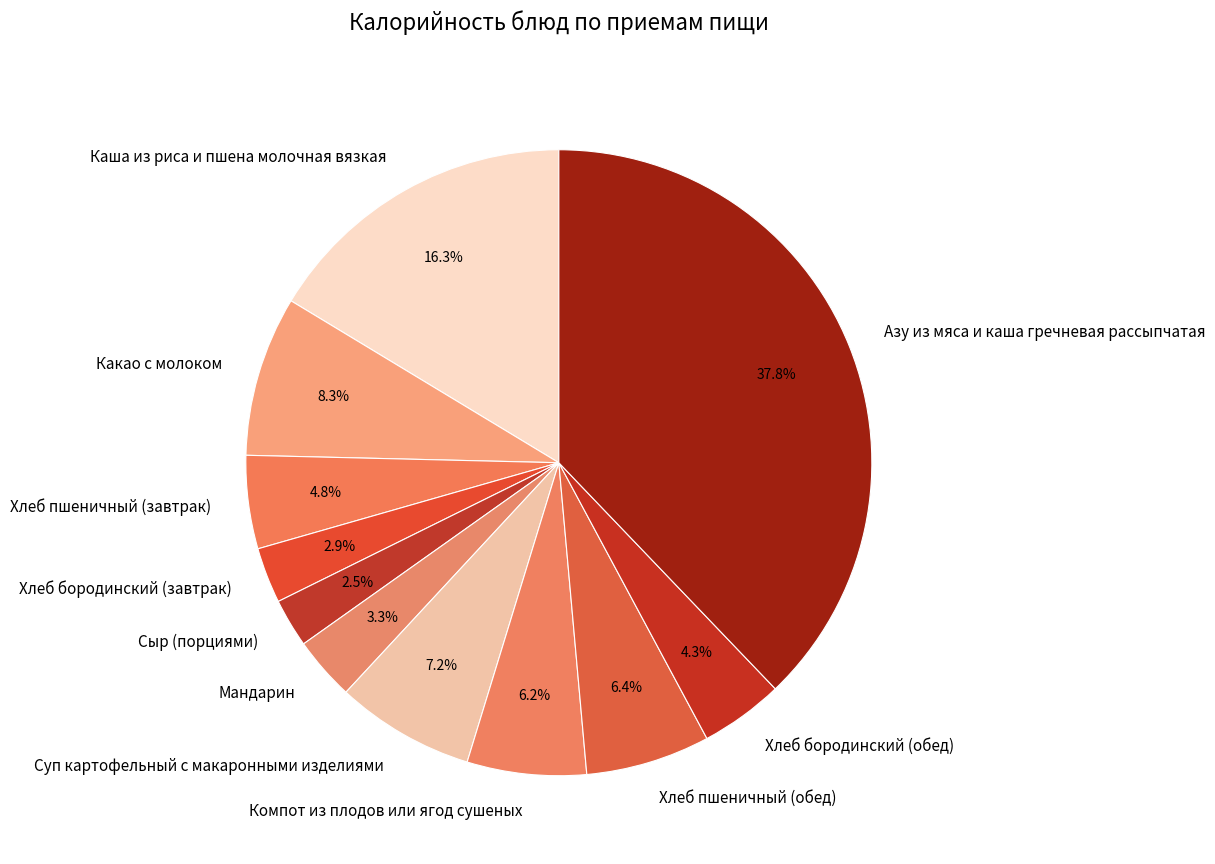

Is the sum of Хлеб пшеничный (обед) and Каша из риса и пшена молочная вязкая greater than half?

No